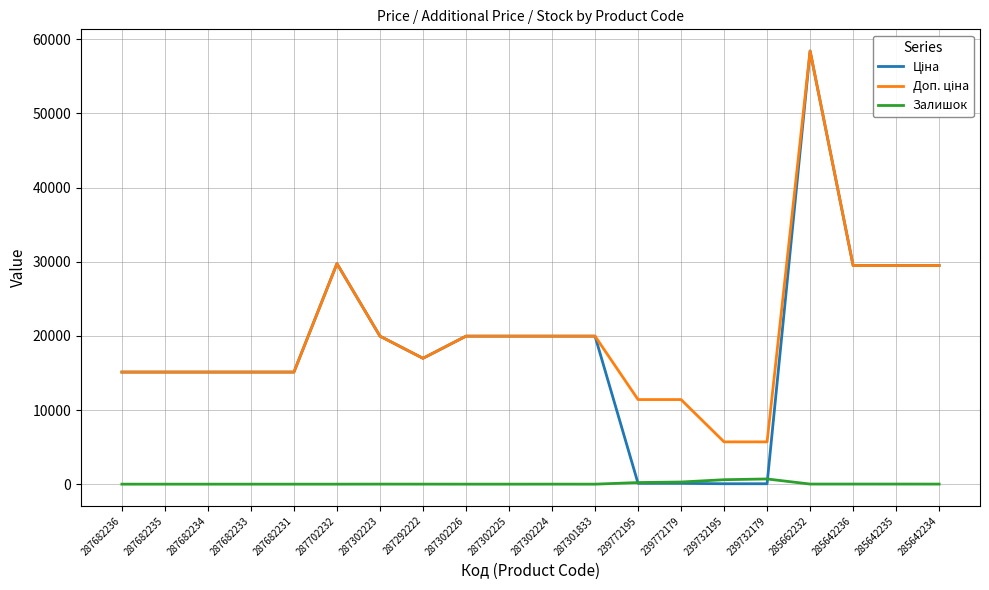

What is the greatest value displayed?

58426.5